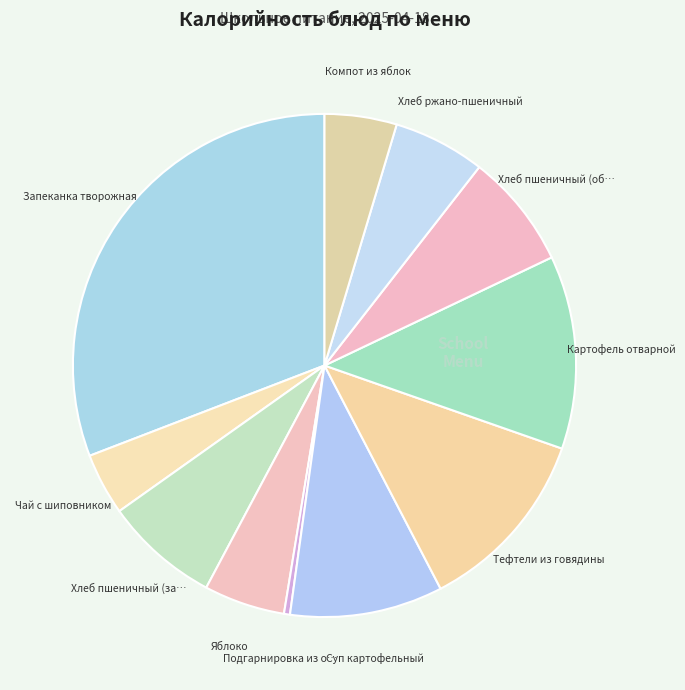

How many segments does this pie chart have?

11